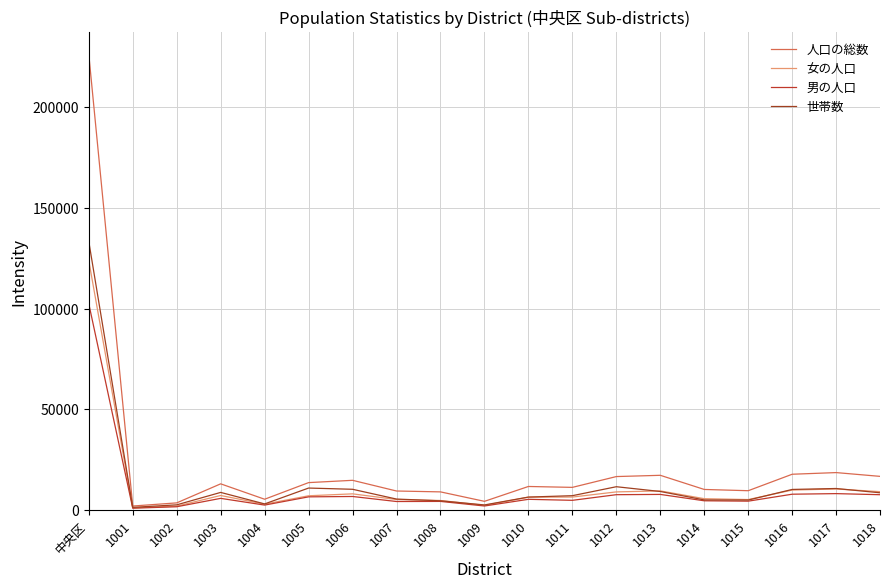

Reading right to left, list all the values displayed in this chart.

人口の総数: 1018=16697	1017=18571	1016=17752	1015=9581	1014=10203	1013=17223	1012=16599	1011=11238	1010=11680	1009=4309	1008=8998	1007=9433	1006=14737	1005=13599	1004=5350	1003=12991	1002=3537	1001=1976	中央区=226136
女の人口: 1018=9105	1017=10435	1016=9908	1015=5185	1014=5625	1013=9482	1012=8991	1011=6430	1010=6372	1009=2316	1008=4726	1007=5214	1006=8023	1005=7066	1004=2902	1003=7208	1002=1917	1001=1082	中央区=123767
男の人口: 1018=7592	1017=8136	1016=7844	1015=4396	1014=4578	1013=7741	1012=7608	1011=4808	1010=5308	1009=1993	1008=4272	1007=4219	1006=6714	1005=6533	1004=2448	1003=5783	1002=1620	1001=894	中央区=102369
世帯数: 1018=8547	1017=10674	1016=10208	1015=4941	1014=5012	1013=9192	1012=11559	1011=7110	1010=6420	1009=2516	1008=4562	1007=5433	1006=10286	1005=10899	1004=3022	1003=8733	1002=2563	1001=1319	中央区=133281